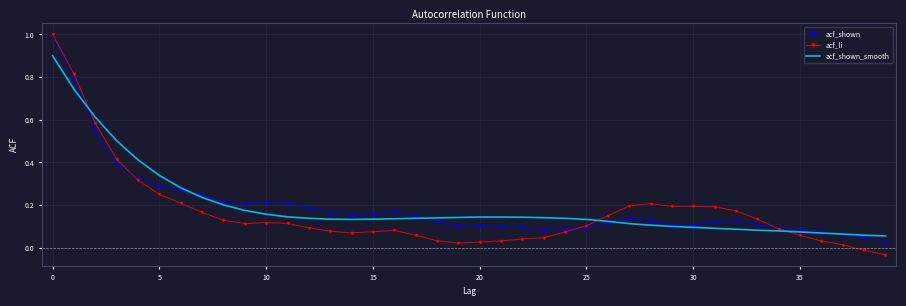

Which series has the widest spread of values?

acf_li